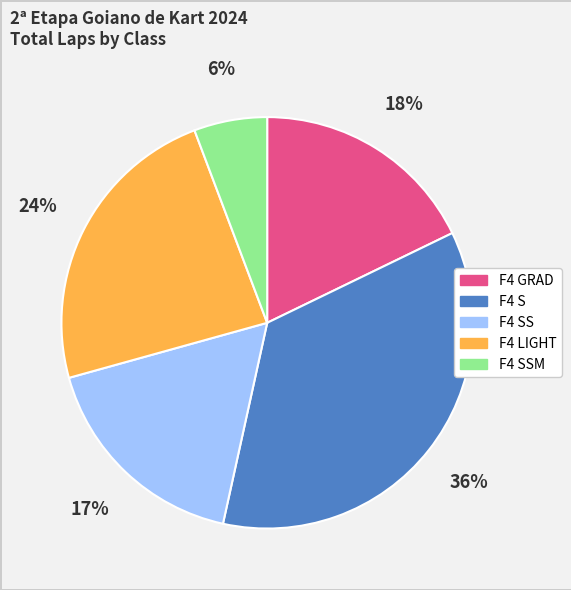

Does any single category account for the majority?

No